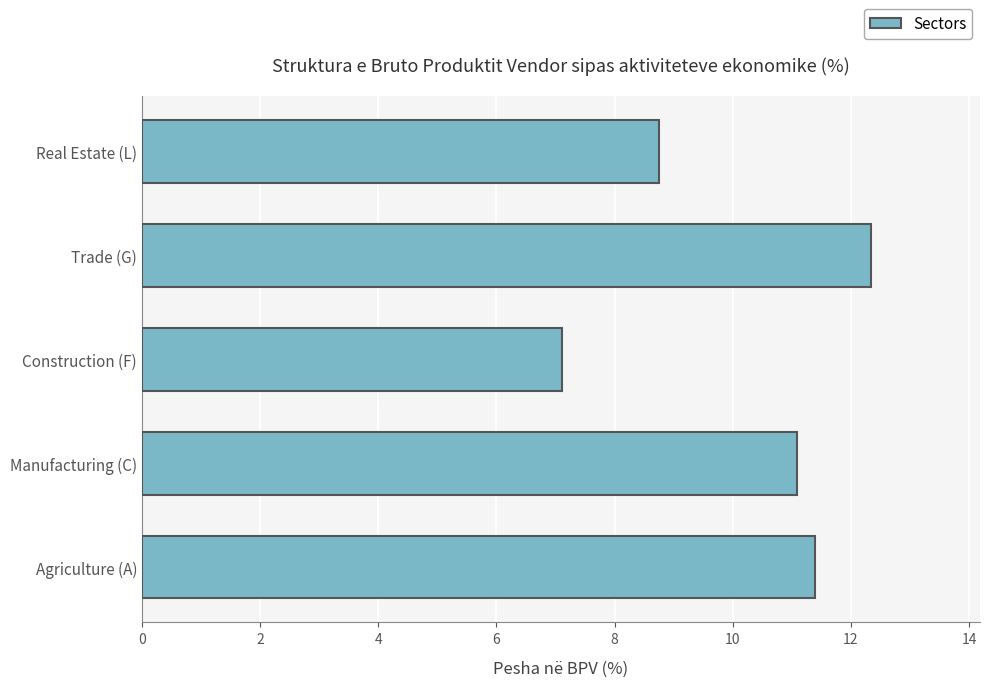

Where is the data nearest to the value 9?

Real Estate (L)